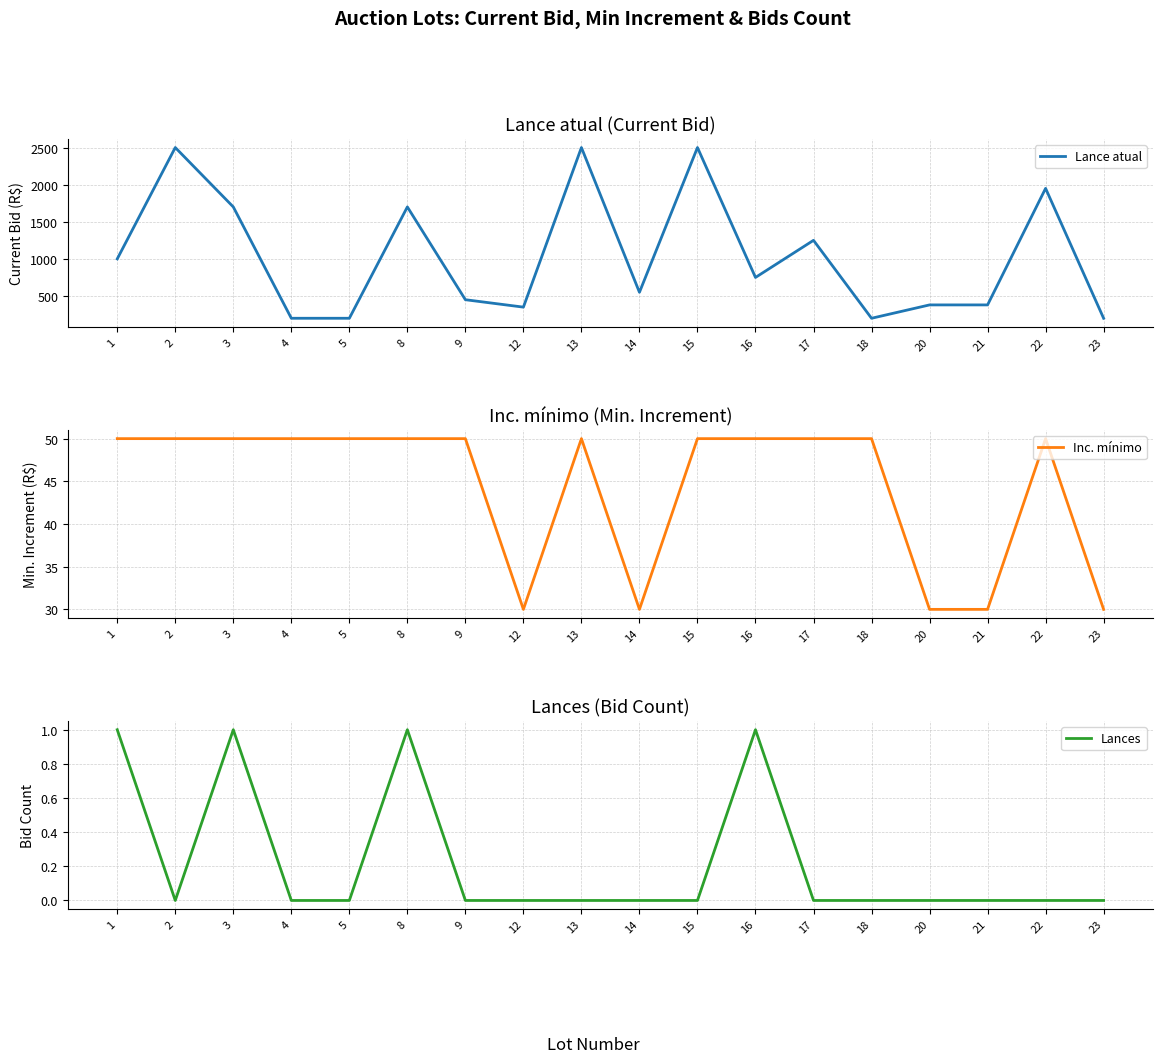

Which series has the largest total across all categories?

Lance atual